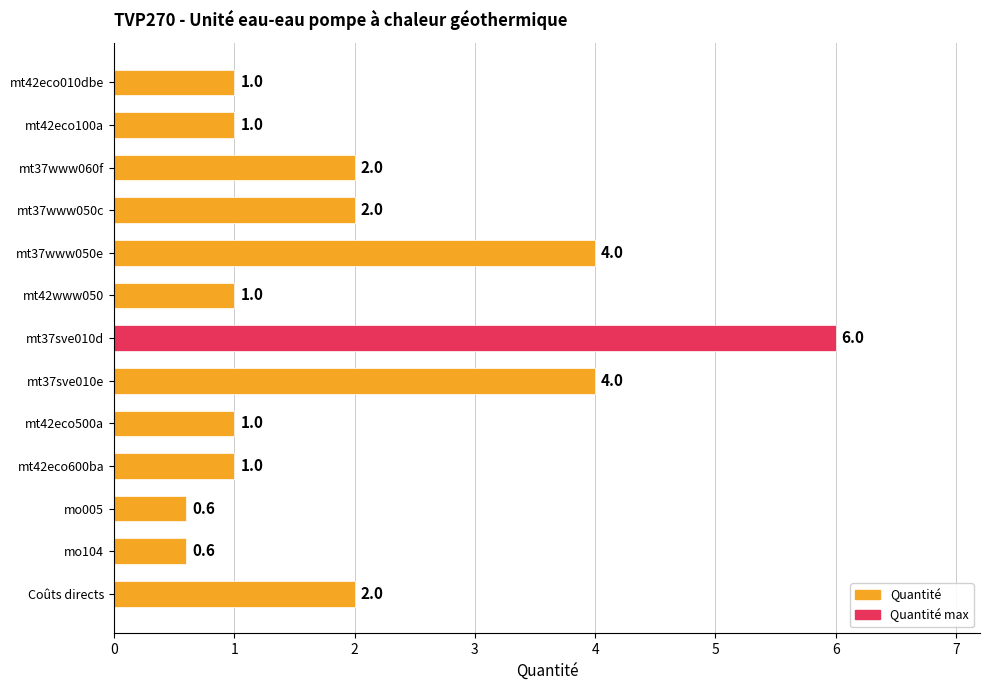

Reading top to bottom, extract all data points from this chart.

mt42eco010dbe=1.0	mt42eco100a=1.0	mt37www060f=2.0	mt37www050c=2.0	mt37www050e=4.0	mt42www050=1.0	mt37sve010d=6.0	mt37sve010e=4.0	mt42eco500a=1.0	mt42eco600ba=1.0	mo005=0.6	mo104=0.6	Coûts directs=2.0